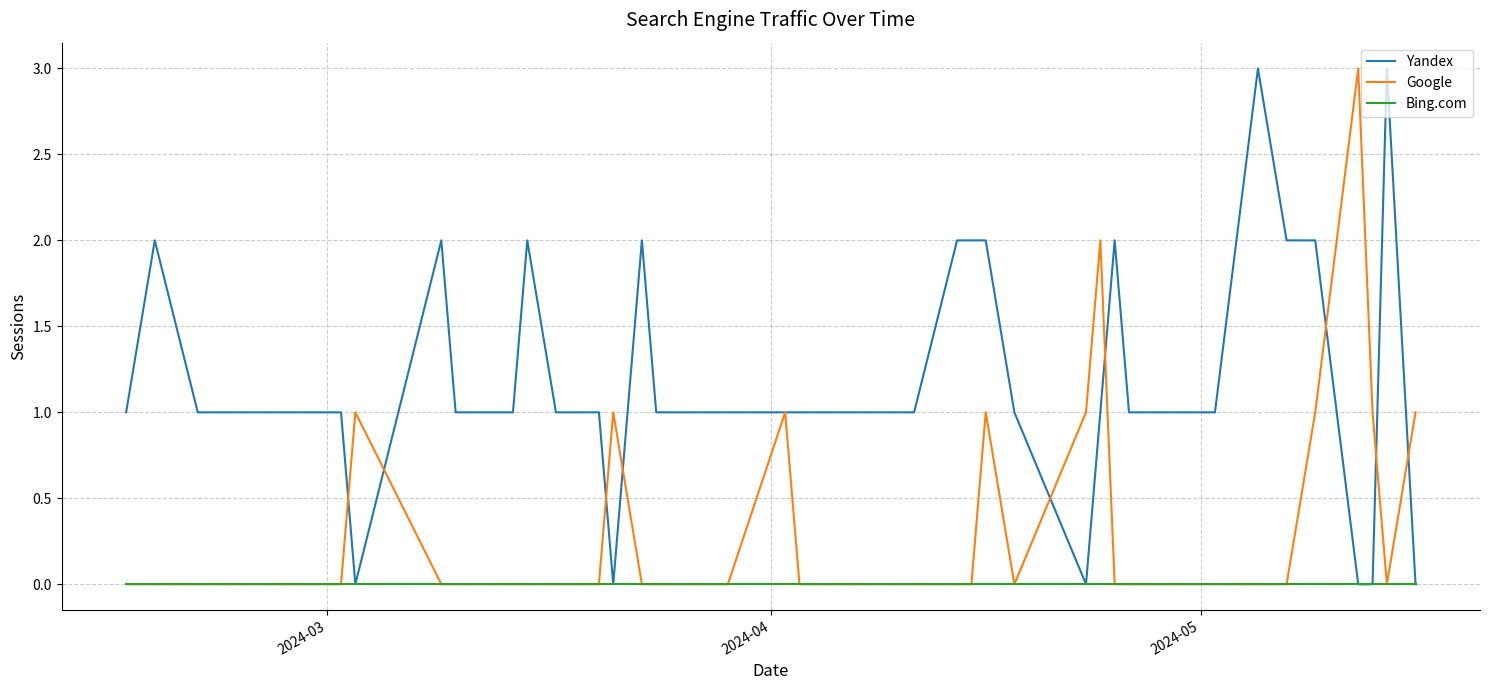

What is the difference between the maximum and minimum values in the Yandex series?

3